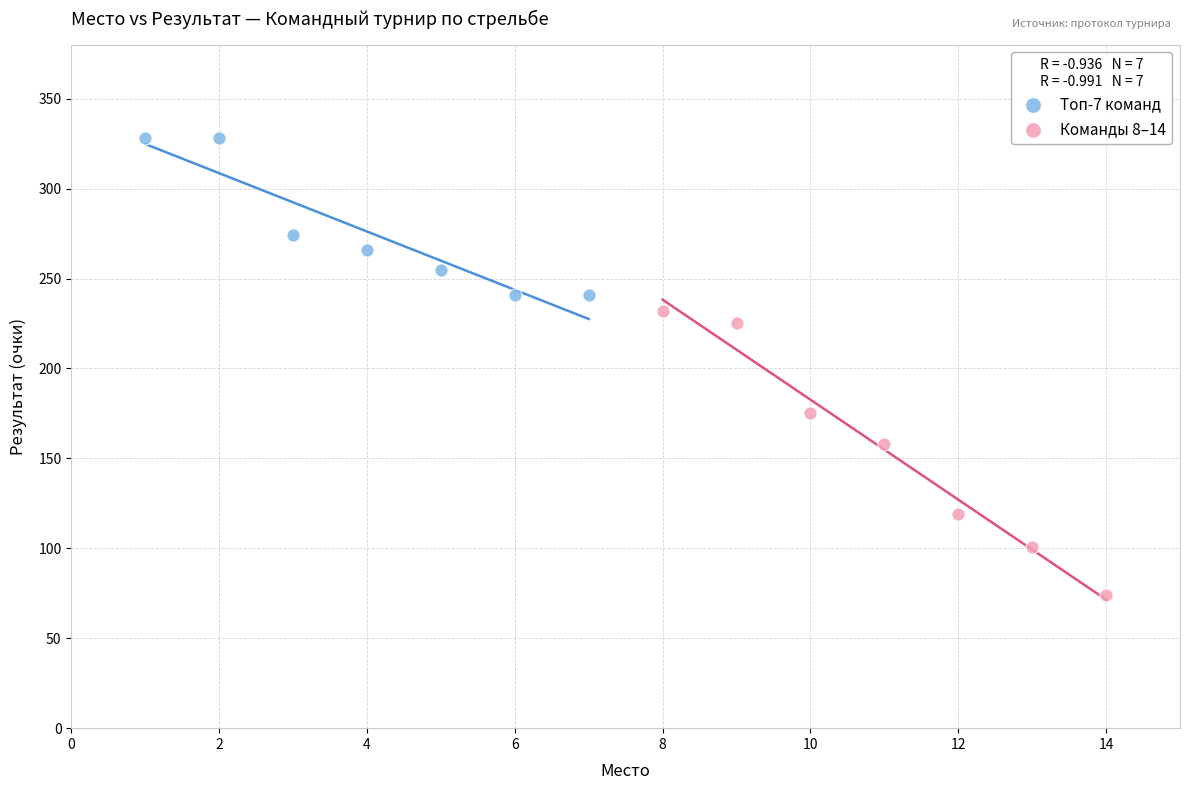

Which series reaches the minimum Y coordinate?

Команды 8–14